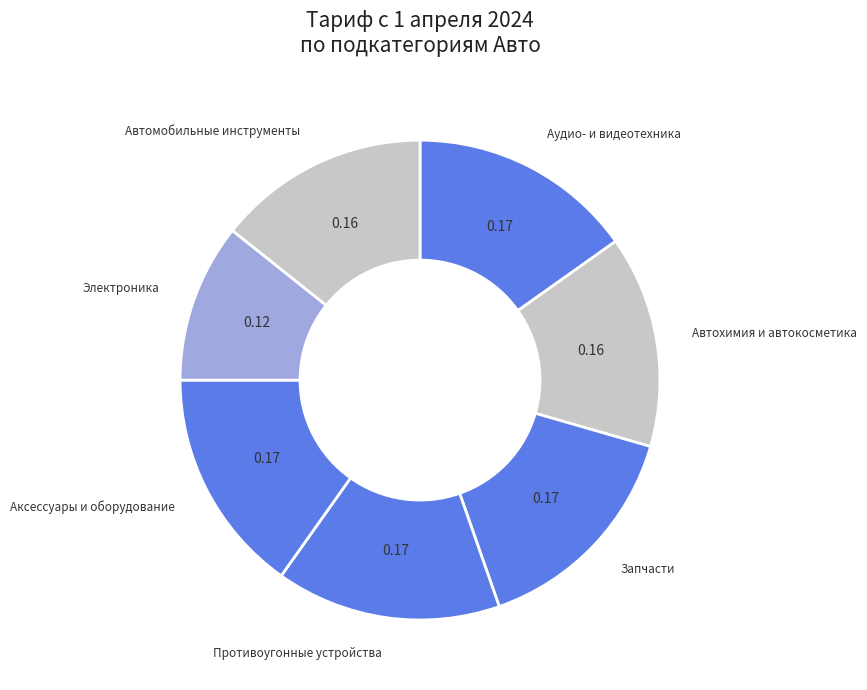

Between Запчасти and Электроника, which is larger?

Запчасти